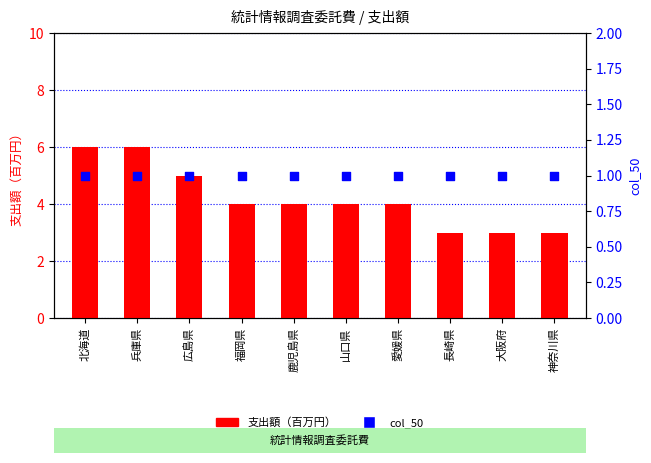

Is the value of 支出額（百万円） at 北海道 greater than the value of col_50 at 福岡県?

Yes